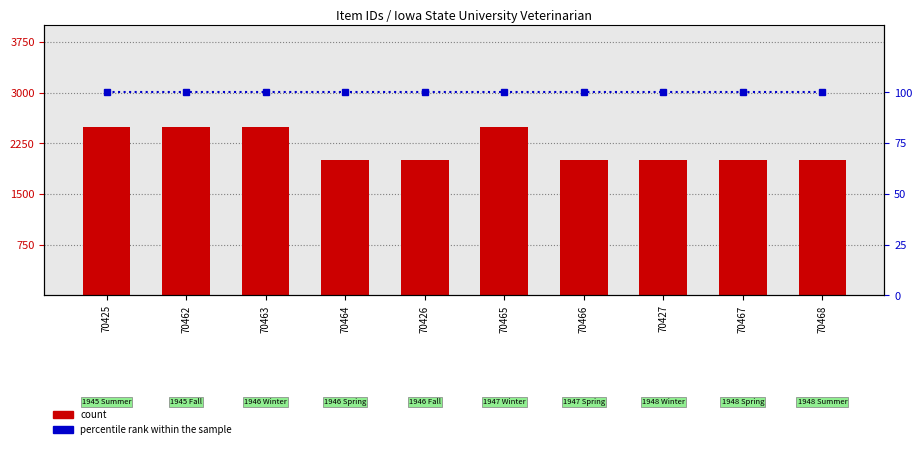

At how many categories does at least one series exceed 2159?

4